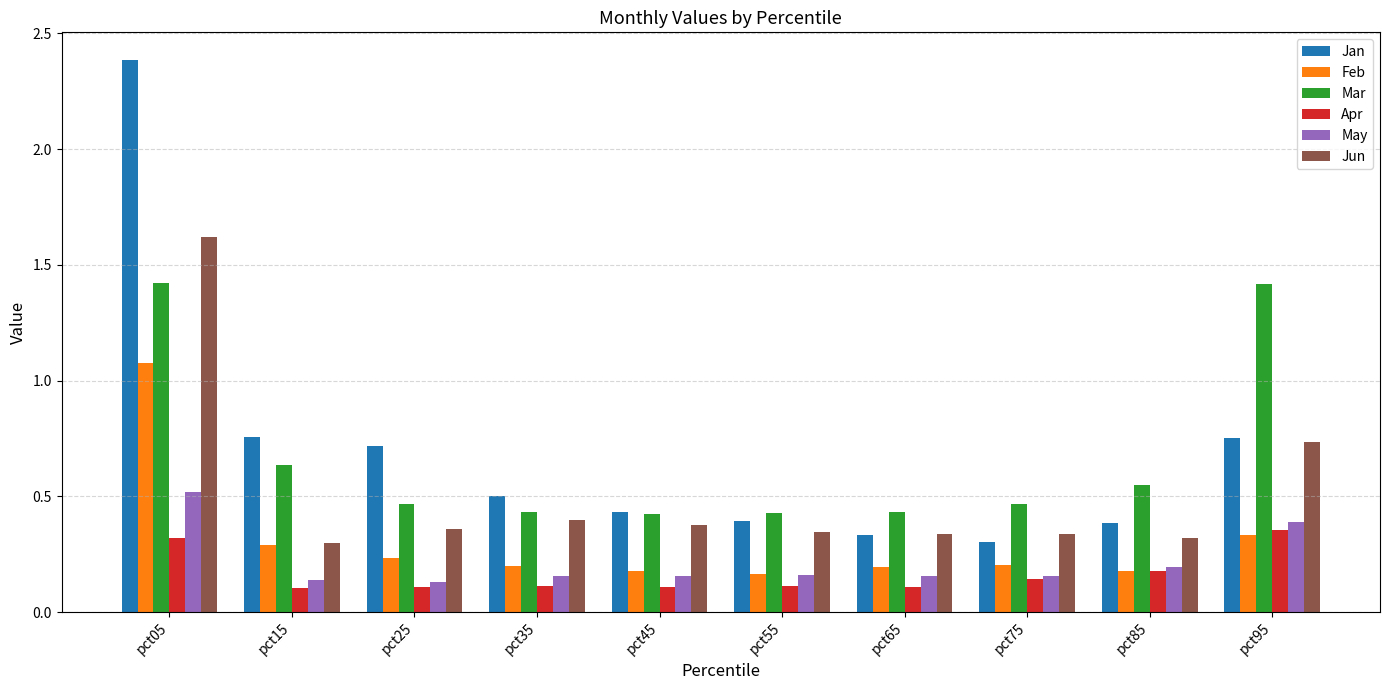

How many groups of bars are there?

10